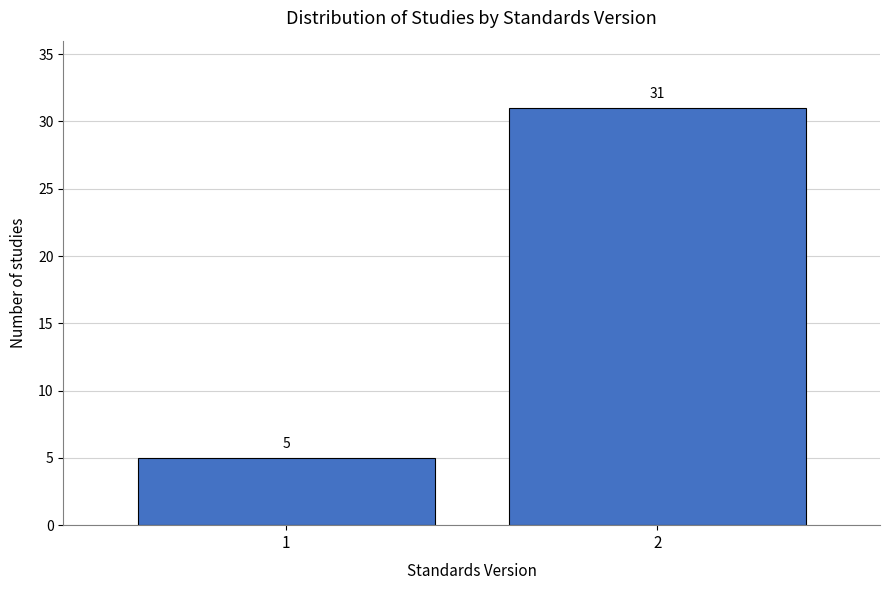

Reading left to right, what are all the values shown in this chart?

1=5	2=31